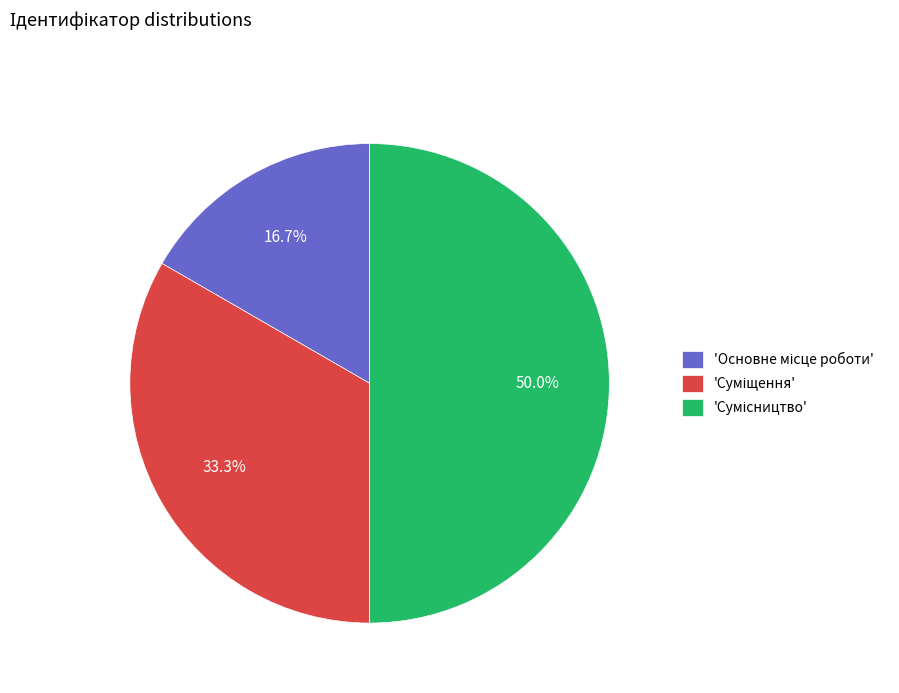

Is there any slice that represents more than half of the pie?

No